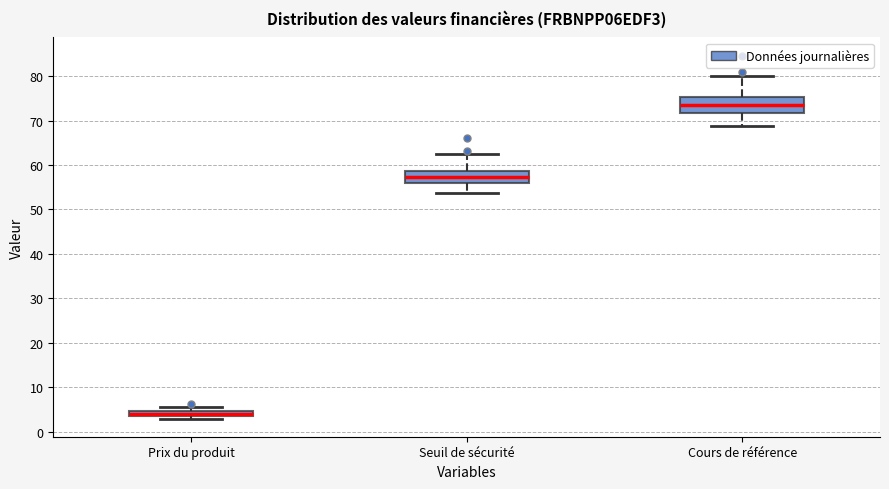

Which box's median line is the highest?

Cours de référence